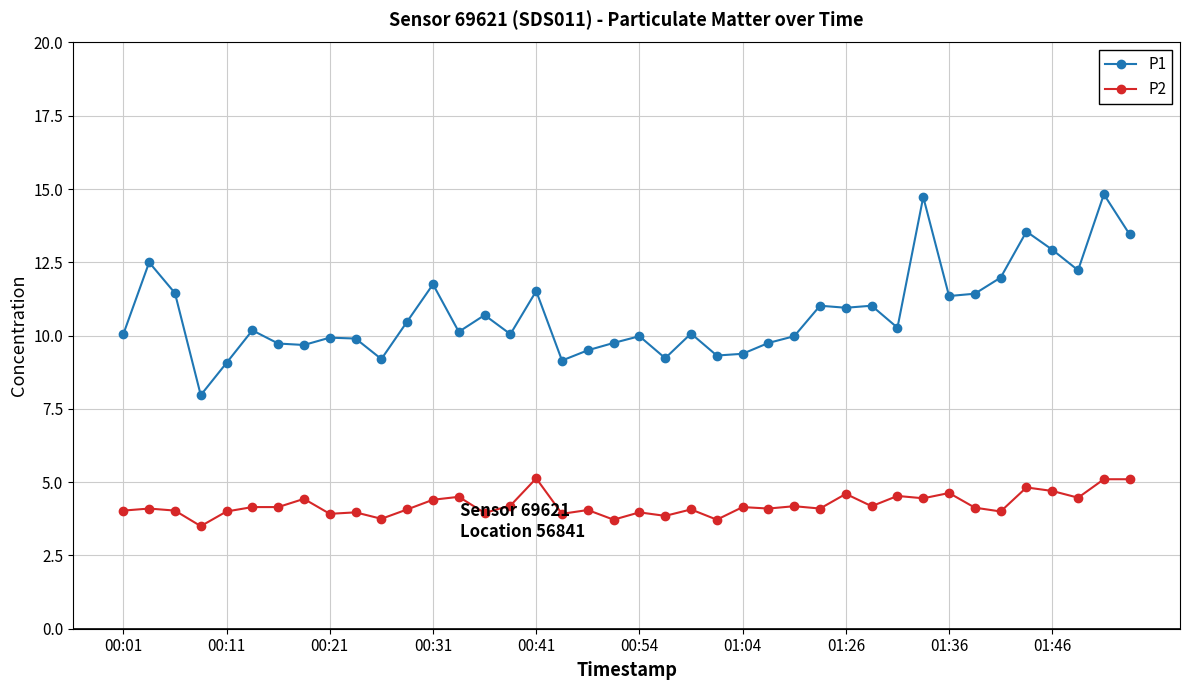

True or false: P2 has more than 1 interior local peaks.

True